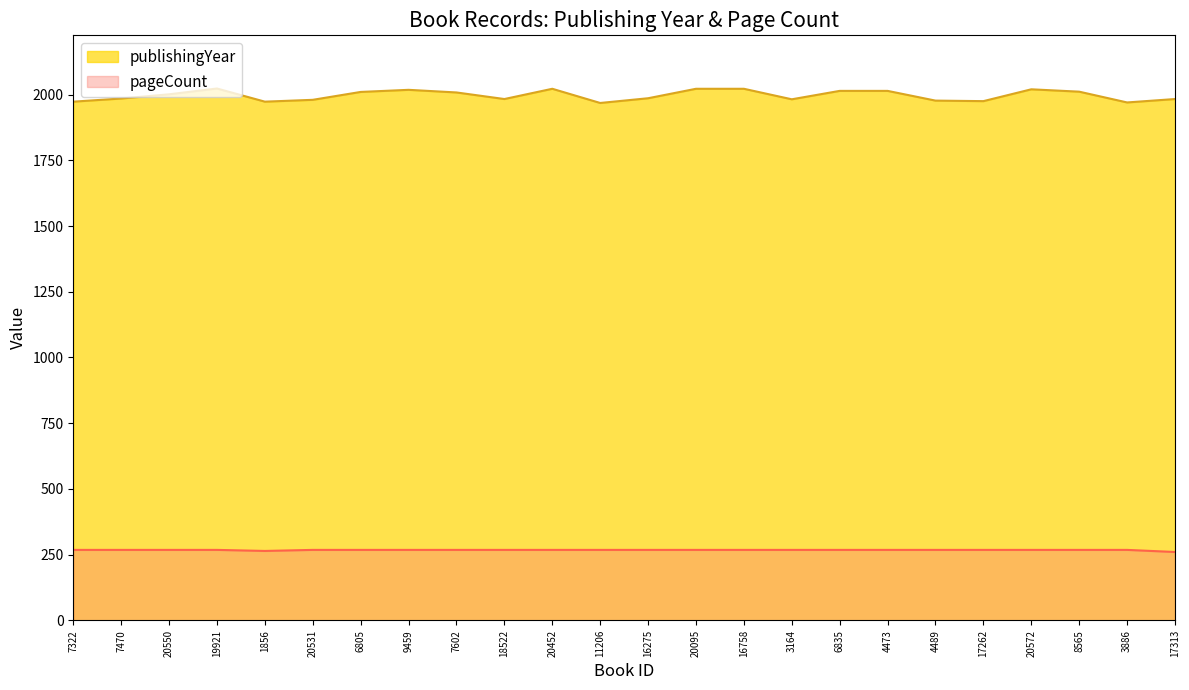

Rank the series by their average value, from lowest to highest.

pageCount, publishingYear